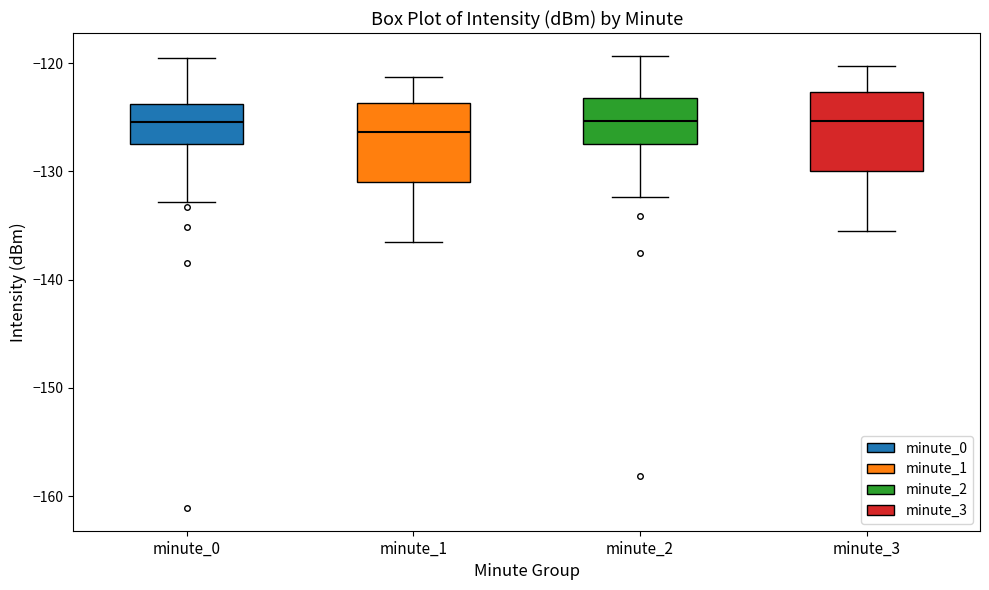

Where does the median line of the box for minute_3 sit on the y-axis? The values are not printed on the chart, so give them approximately, as read against the axis.

-125